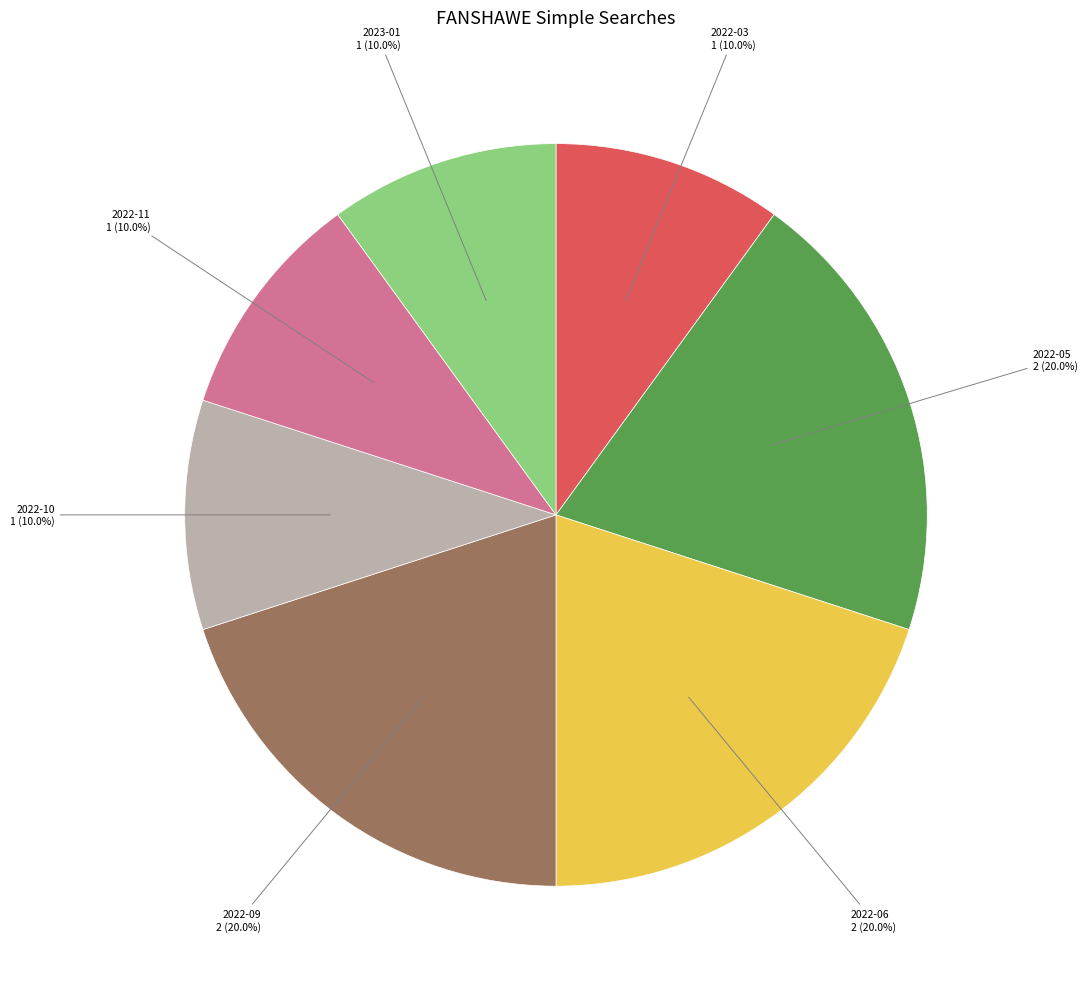

How many segments does this pie chart have?

7